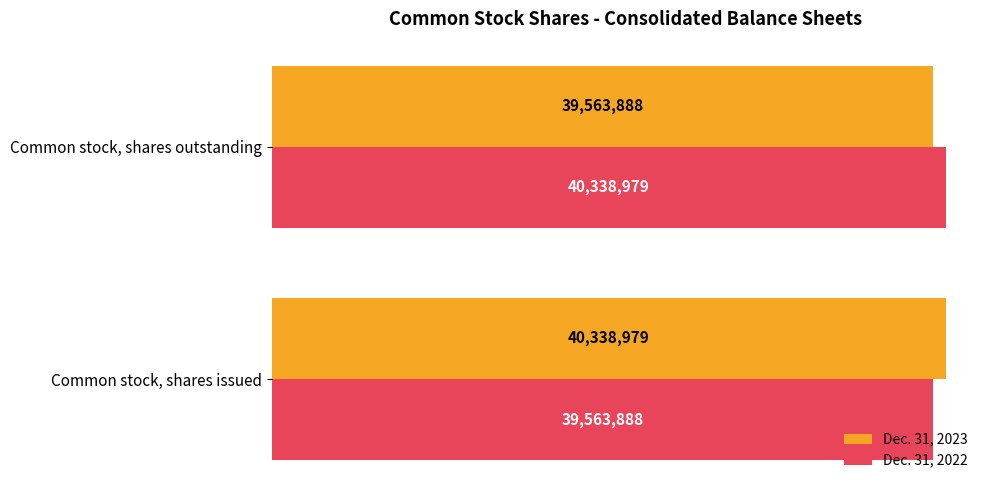

What are all the series names shown in the legend?

Dec. 31, 2023, Dec. 31, 2022